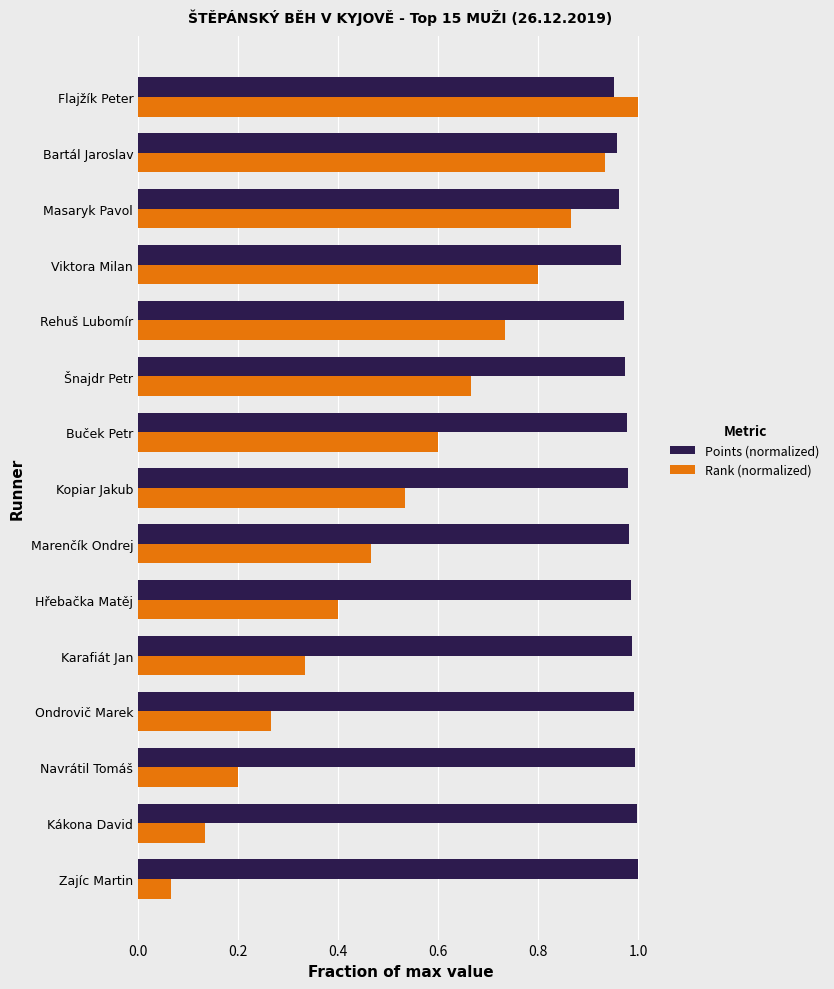

At which label does Rank (normalized) reach its minimum?

Zajíc Martin